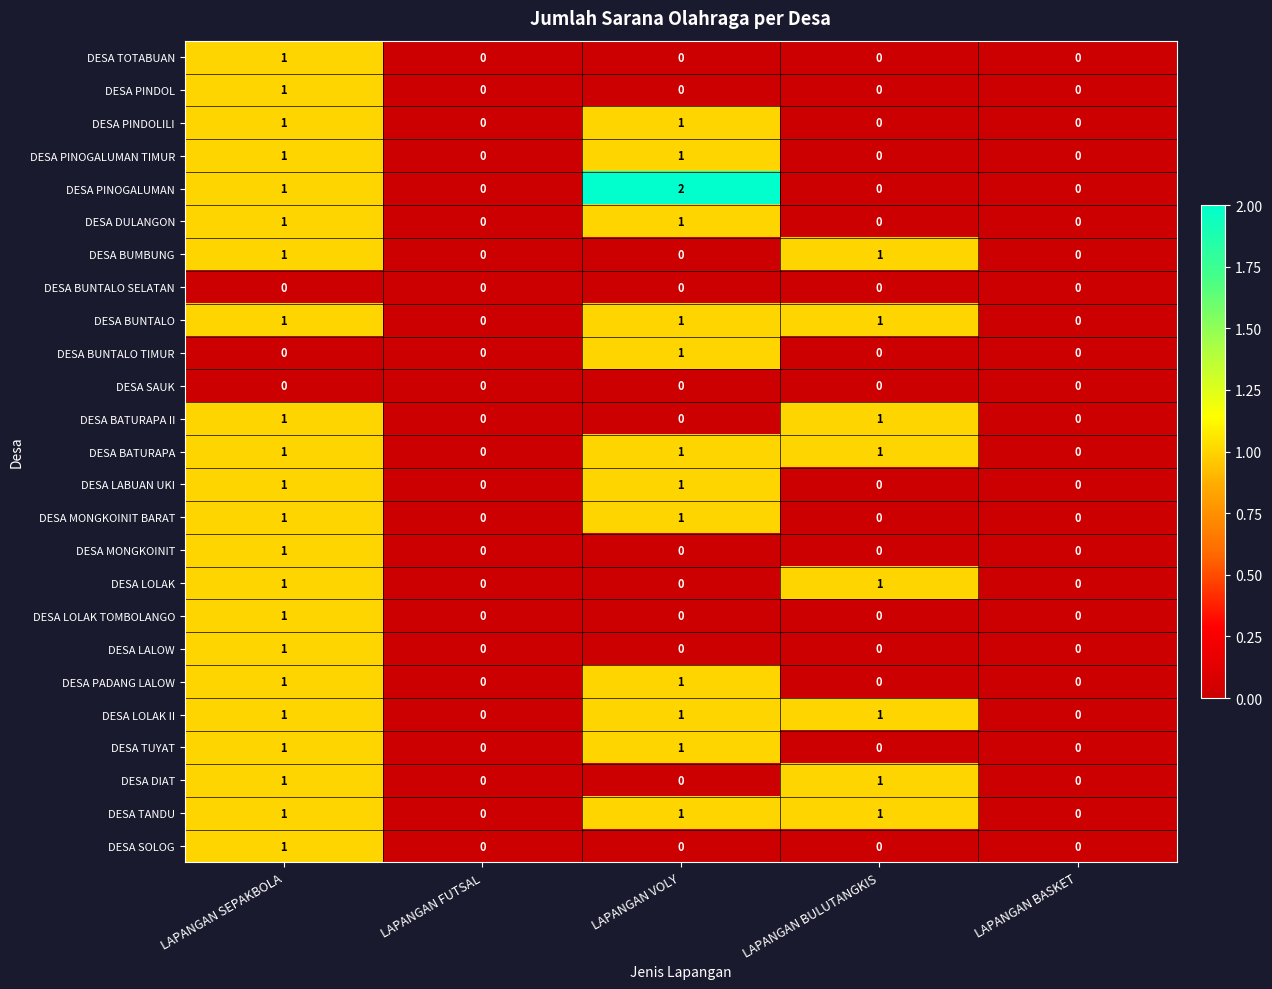

Count the number of data series in this chart.

25